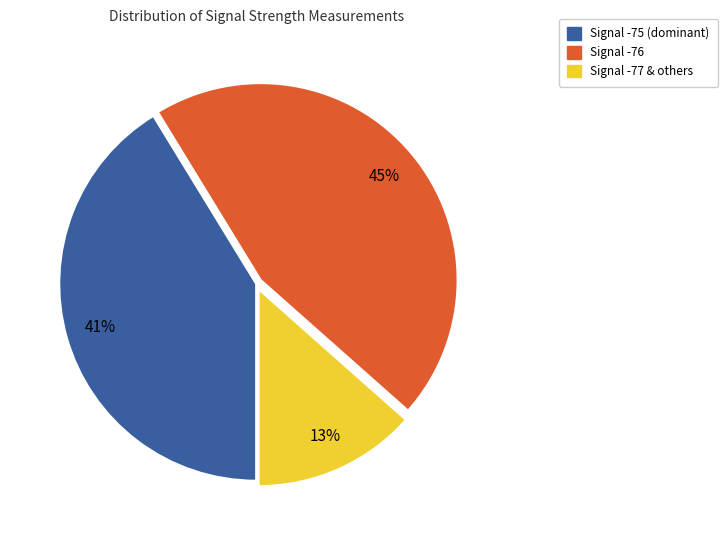

How many slices are in this pie chart?

3